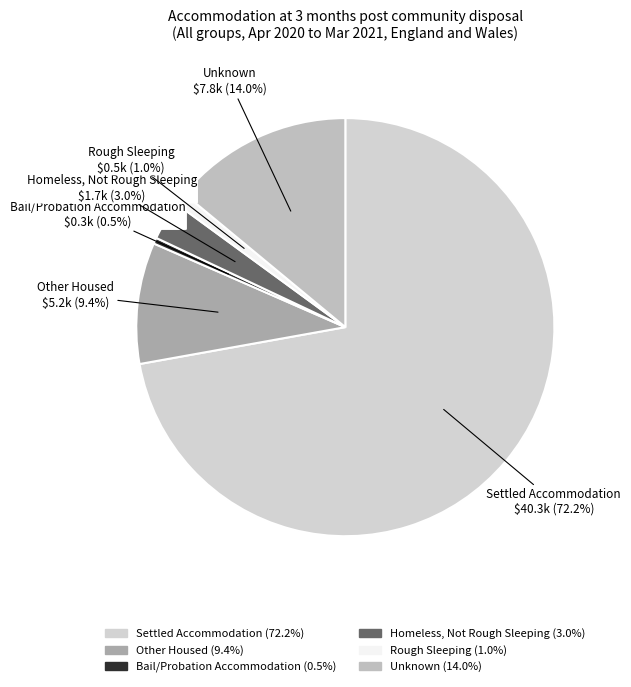

To the nearest percent, what is the average slice percentage?

17%